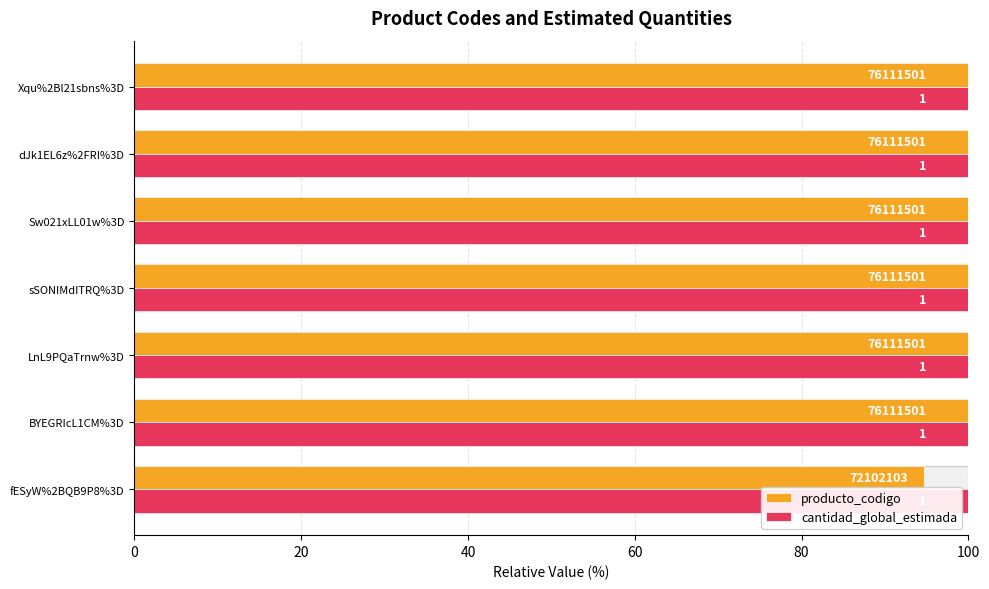

Is the value of cantidad_global_estimada at 80 greater than the value of producto_codigo at 20?

No